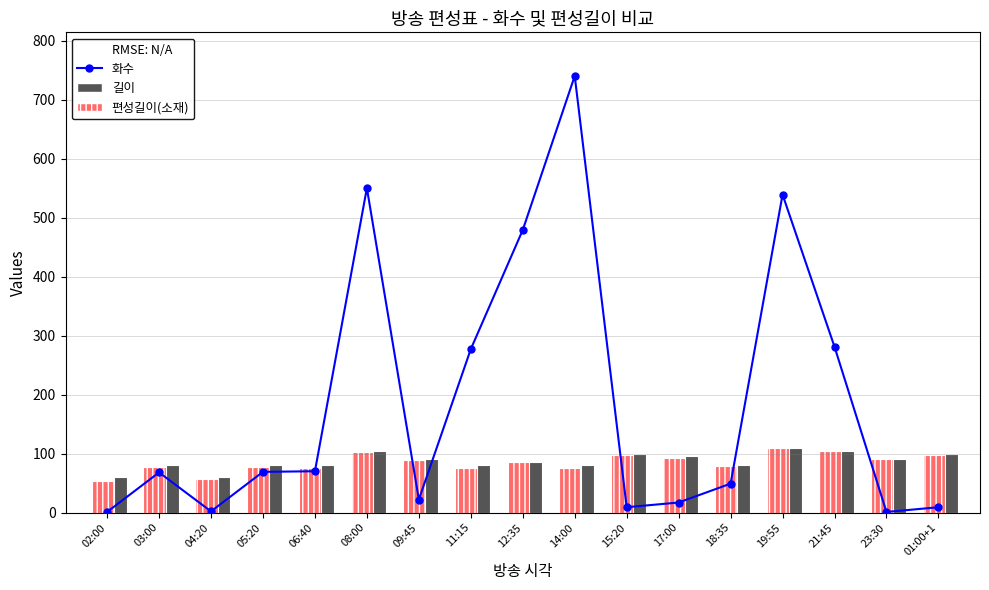

Is the value of 길이 at 09:45 greater than the value of 편성길이(소재) at 09:45?

Yes